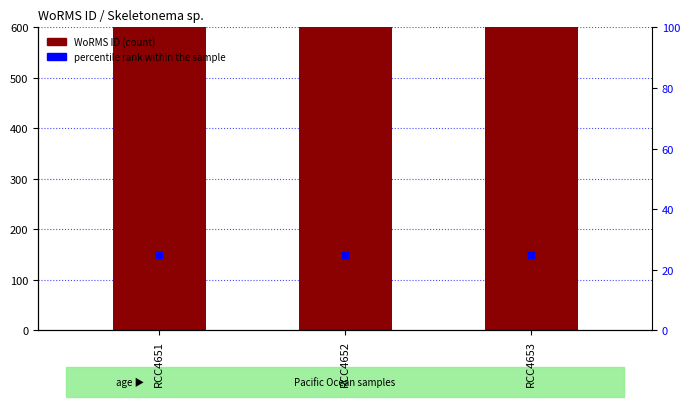

What are all the series names shown in the legend?

WoRMS ID, percentile rank within the sample